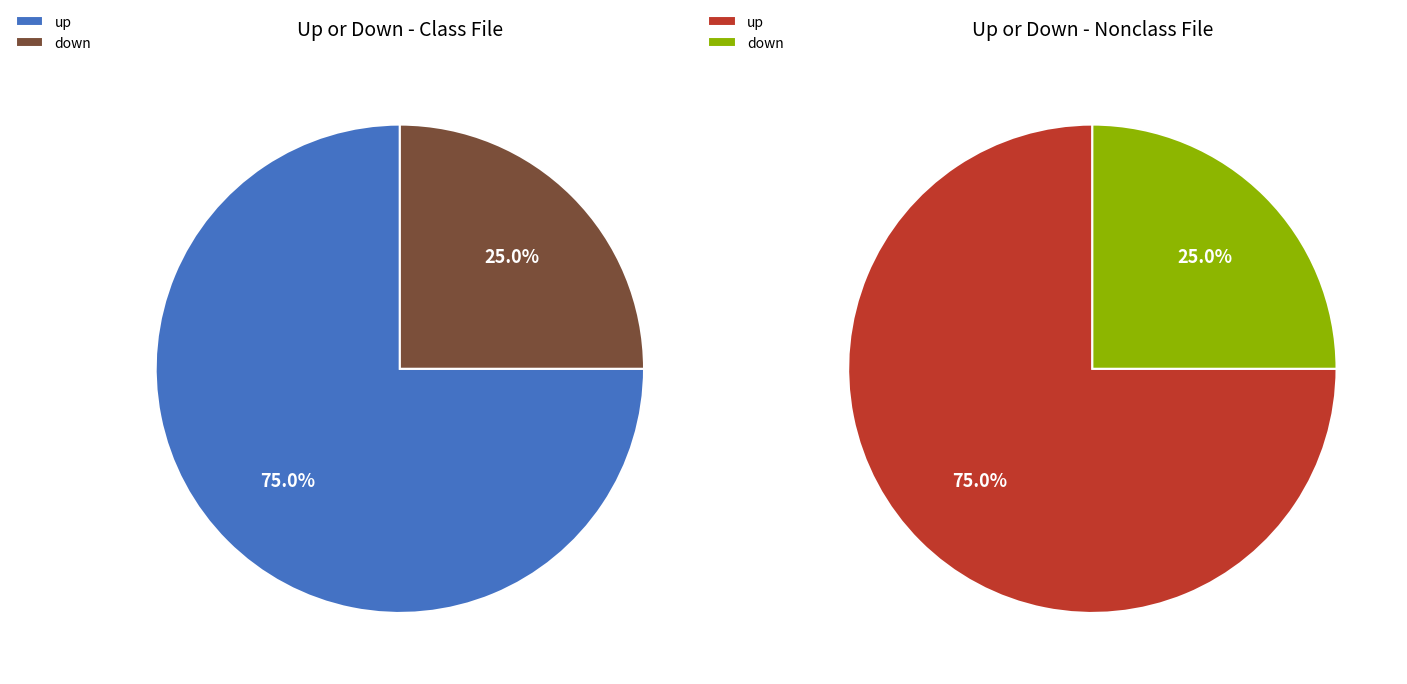

Which category has the biggest portion of the pie?

up